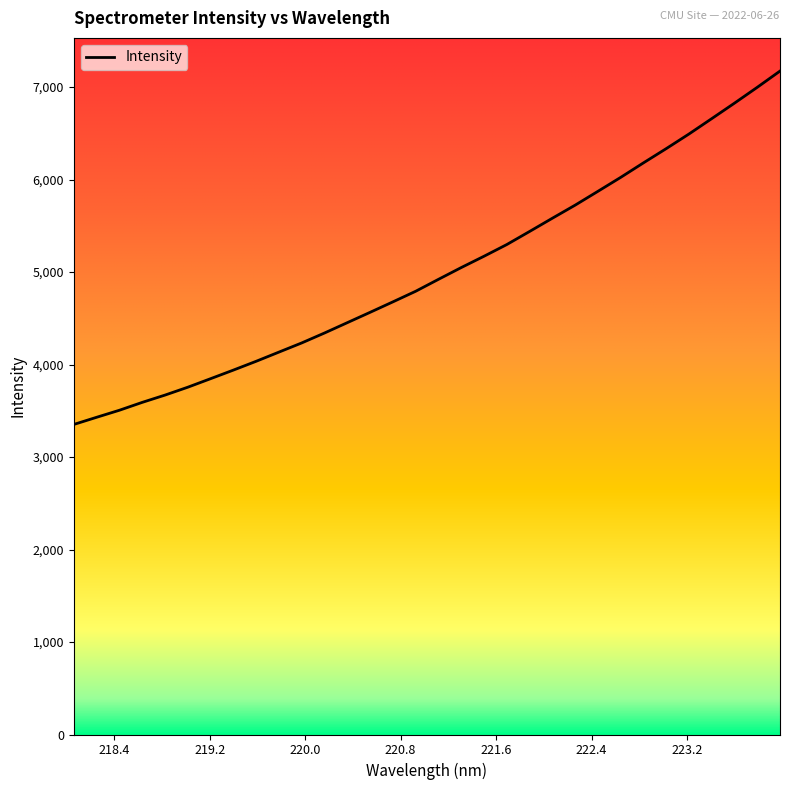

What is the smallest value displayed?

3352.1